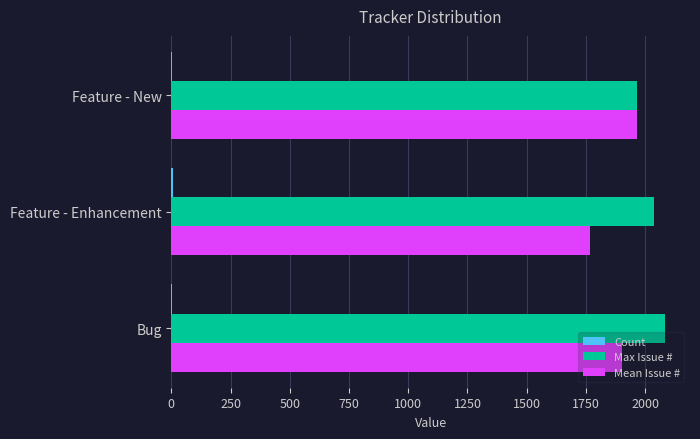

The Max Issue # series shows 2969.7 at Feature - New. True or false?

False